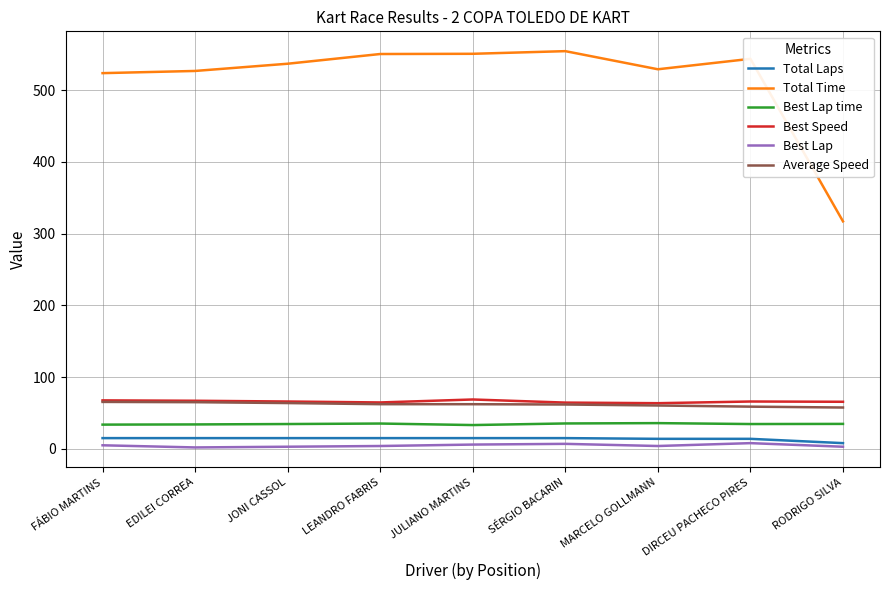

Which series has the widest spread of values?

Total Time